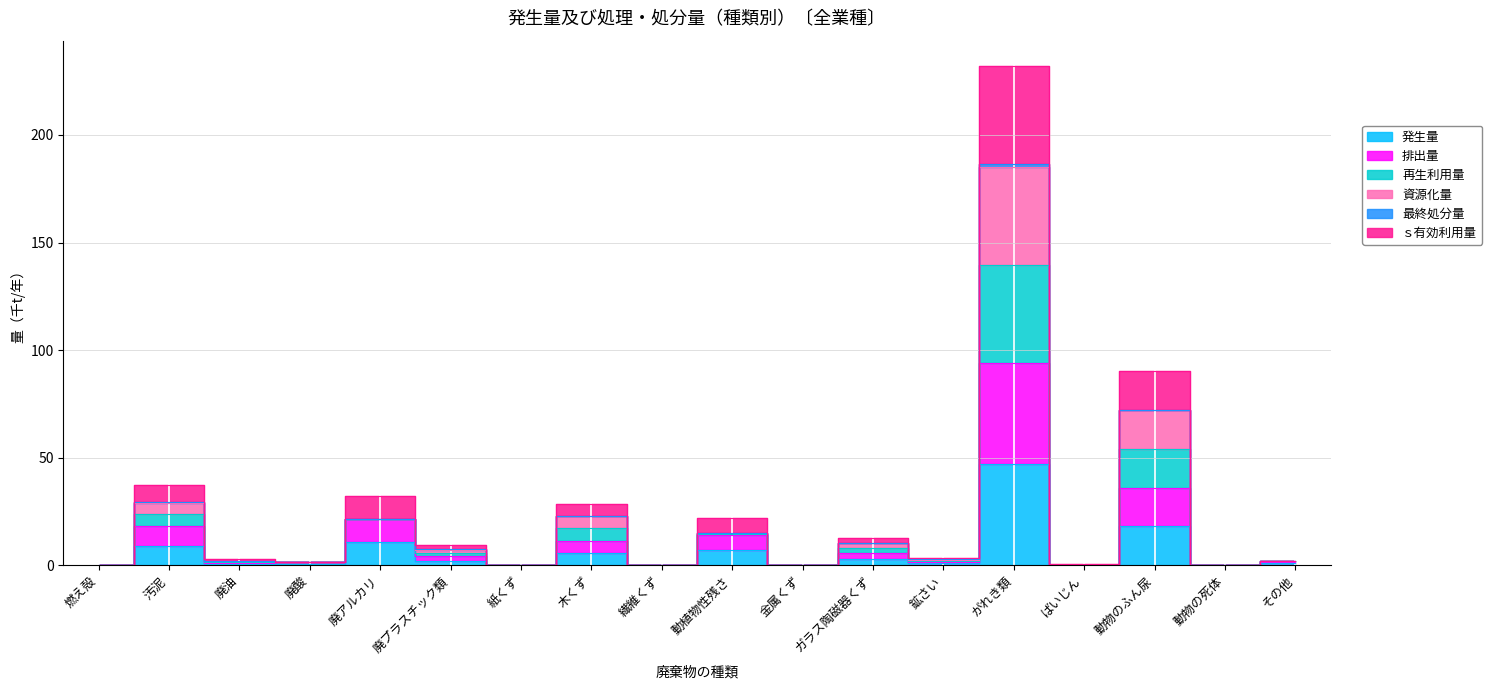

Is it true that 資源化量 equals 0.6 at 廃油?

False